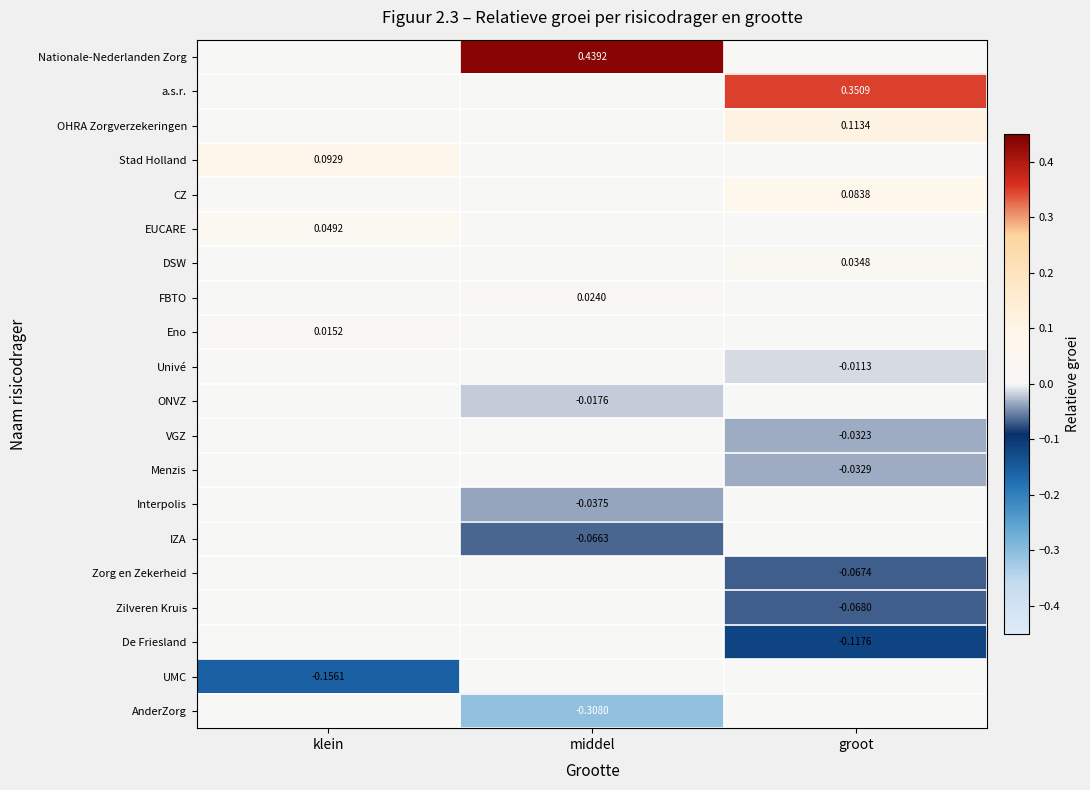

At how many categories does at least one series exceed 0?

3